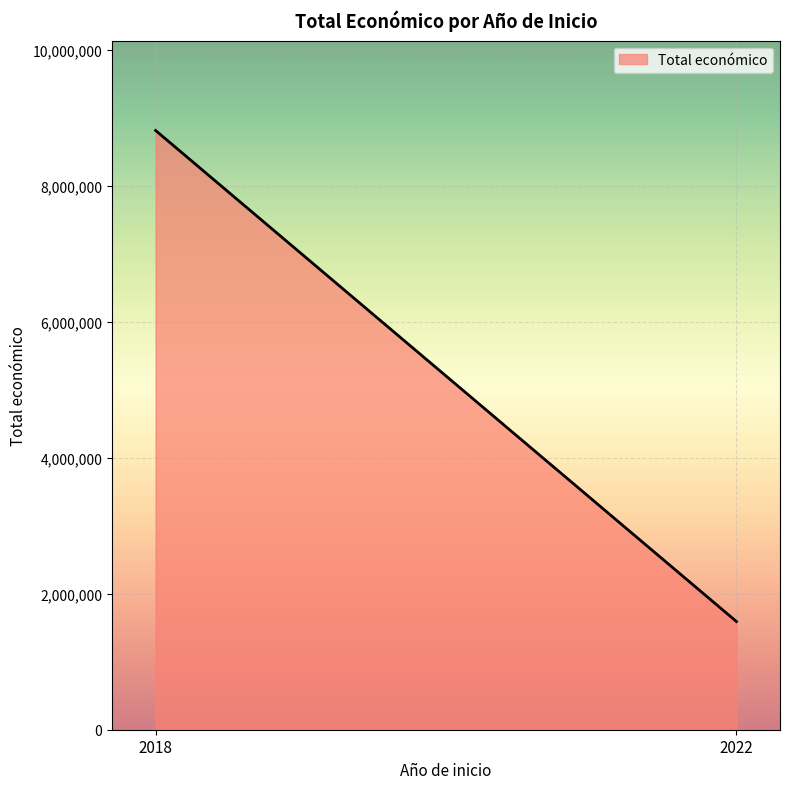

Which has a higher value, 2018 or 2018?

2018